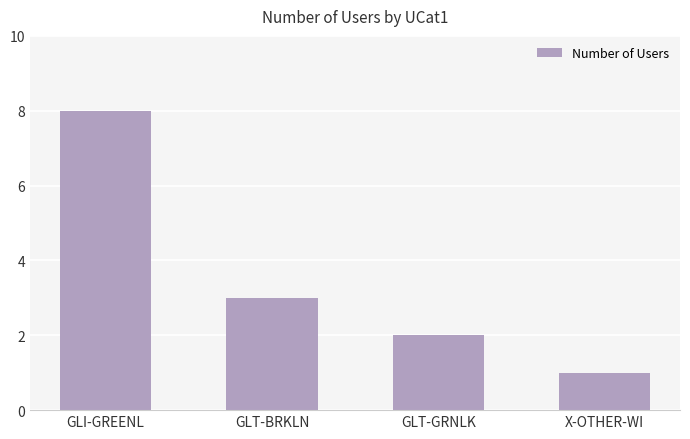

Reading left to right, transcribe all the data shown in this chart.

8	3	2	1